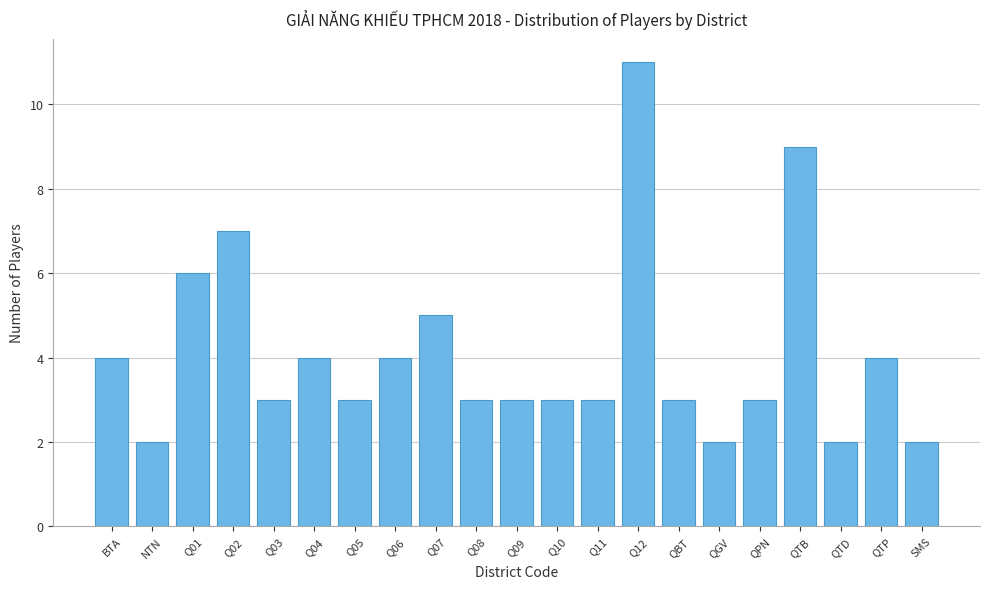

Reading left to right, transcribe all the data shown in this chart.

4	2	6	7	3	4	3	4	5	3	3	3	3	11	3	2	3	9	2	4	2